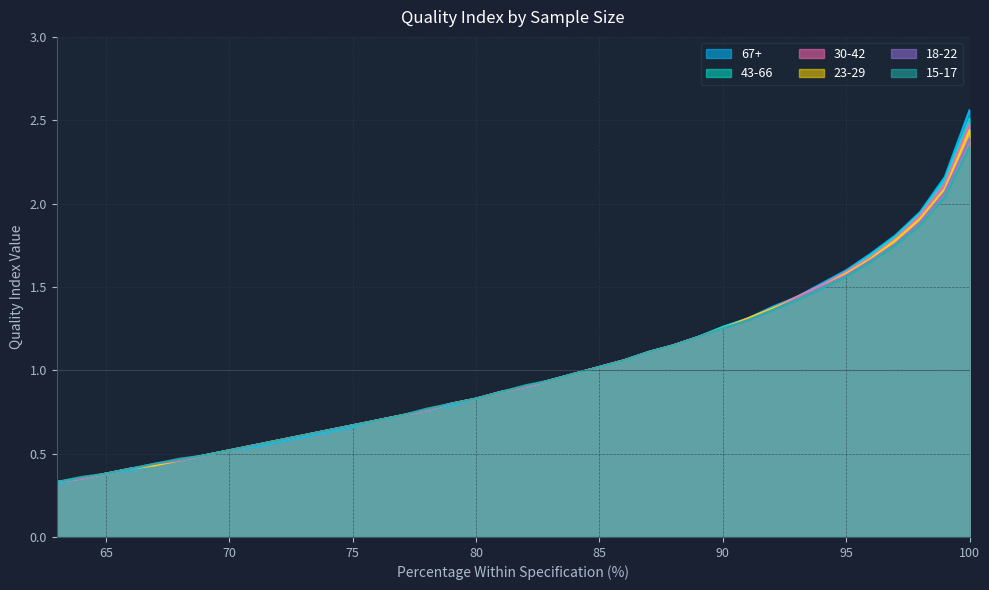

True or false: 18-22 has more than 2 interior local peaks.

False